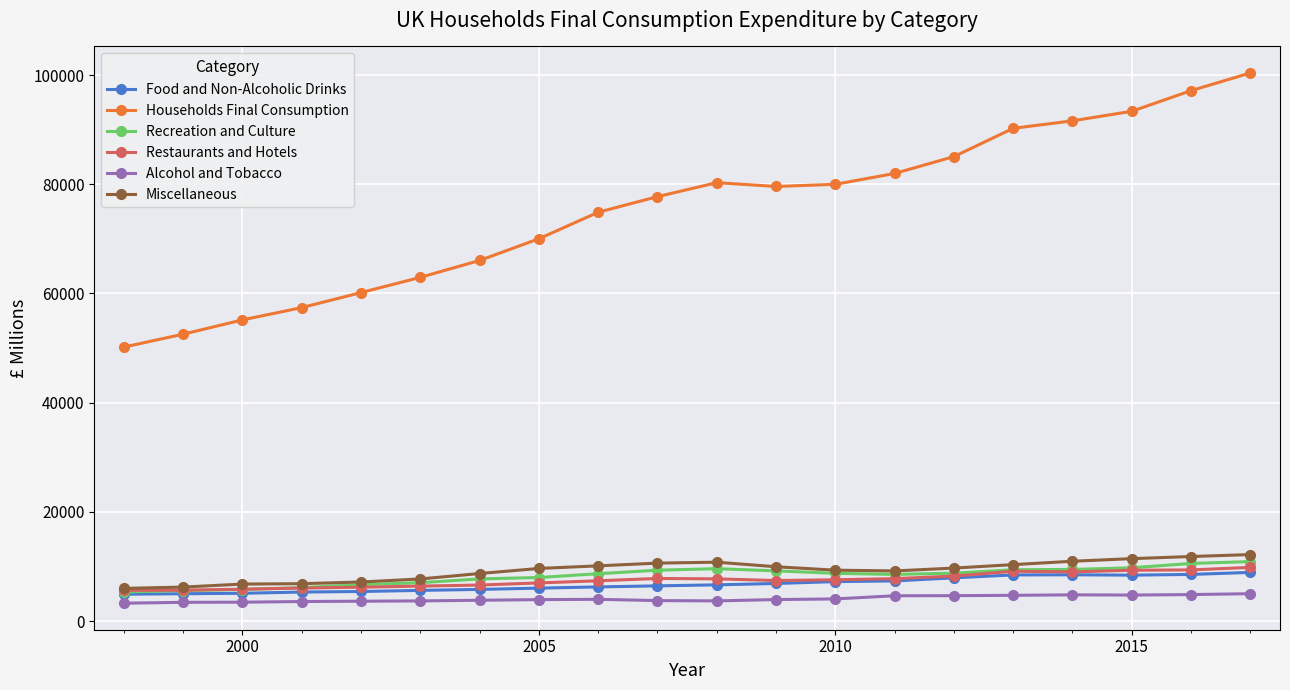

How many lines are shown in the chart?

6